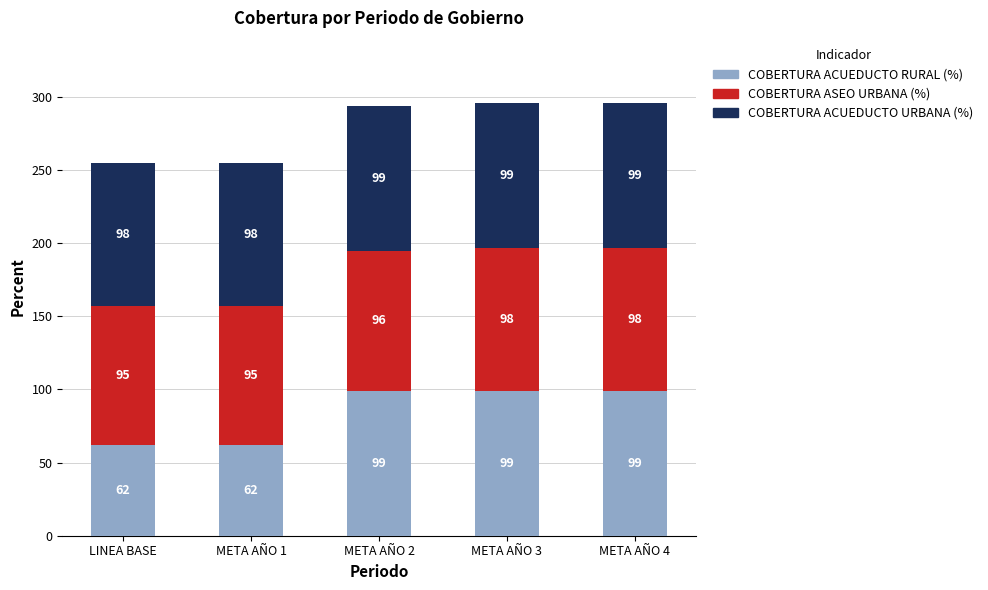

Count the COBERTURA ACUEDUCTO RURAL (%) values in the range 62 to 99.

5